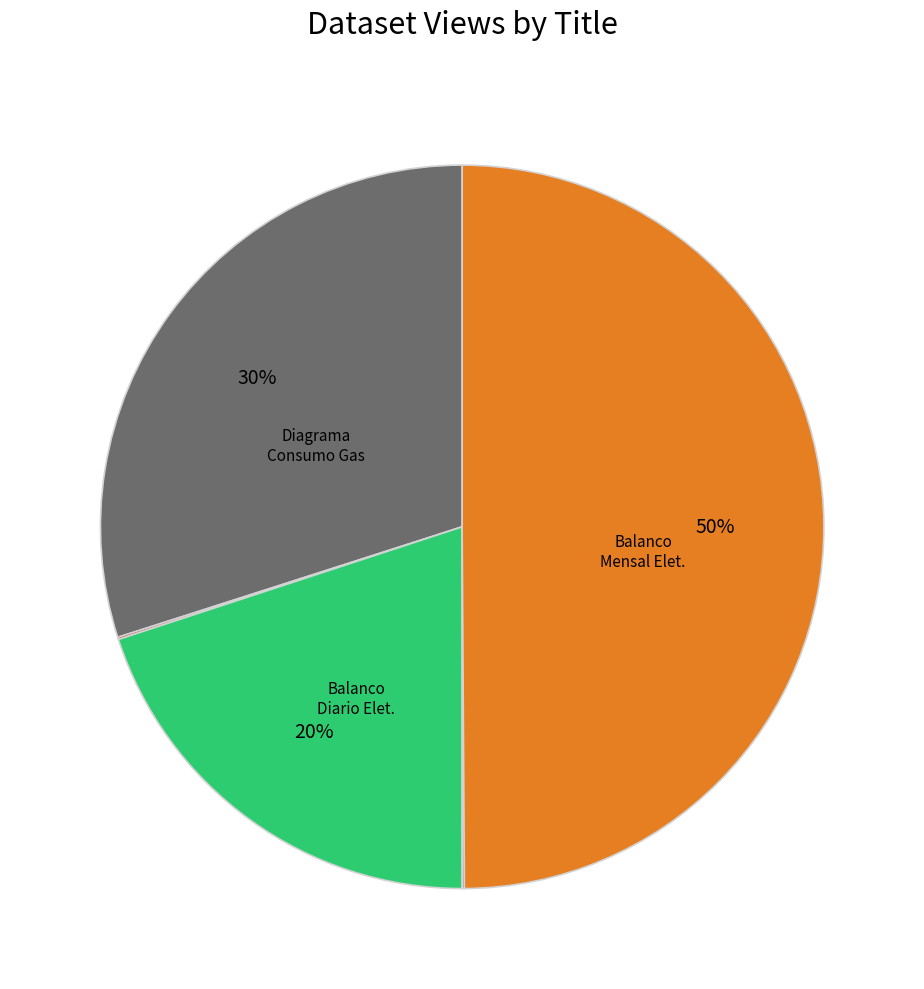

To the nearest percent, what is the difference between the largest and smallest slice percentages?

50%